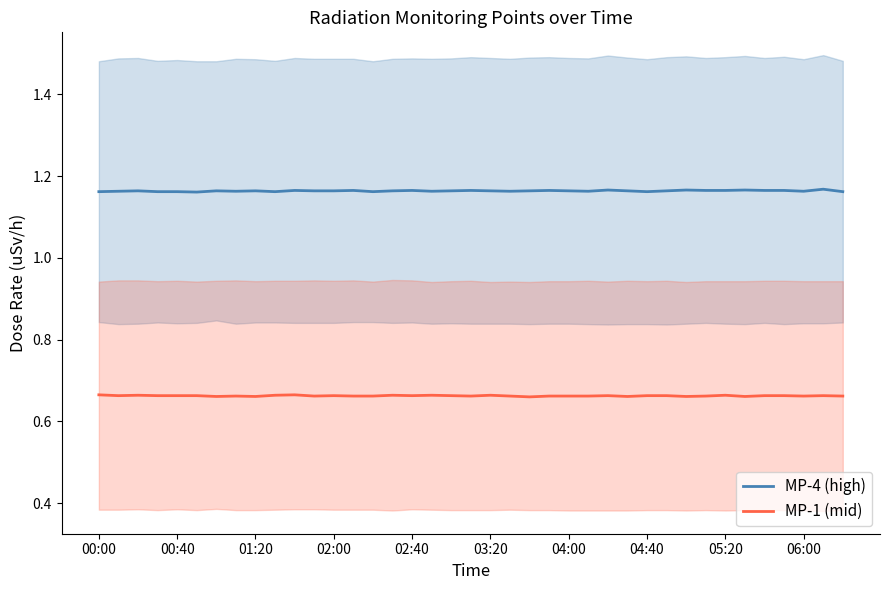

How many lines are shown in the chart?

2